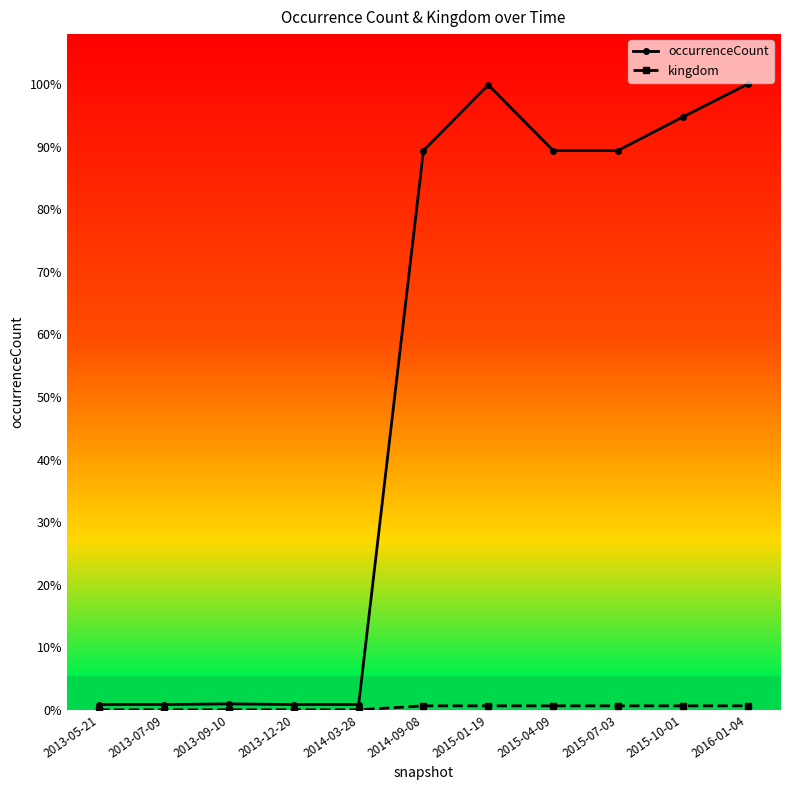

What is the sum of all kingdom values?

36